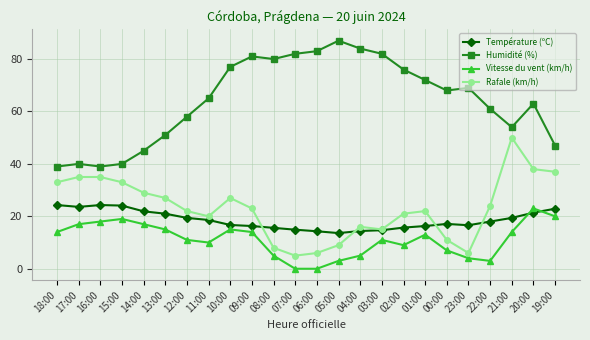

What is the sum of all Rafale (km/h) values?

552.0